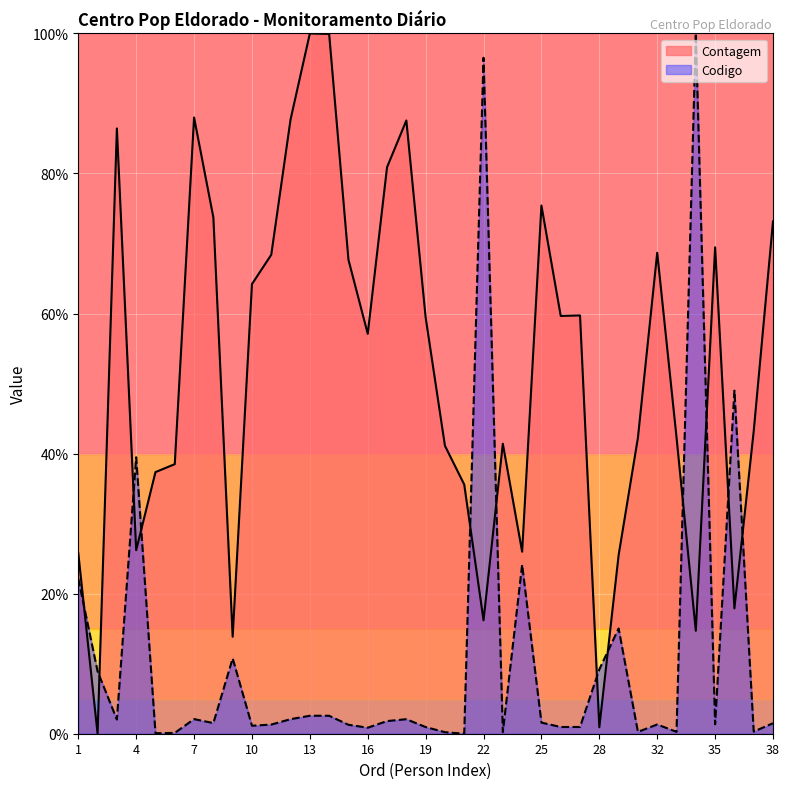

At which label is Codigo closest to 50?

36